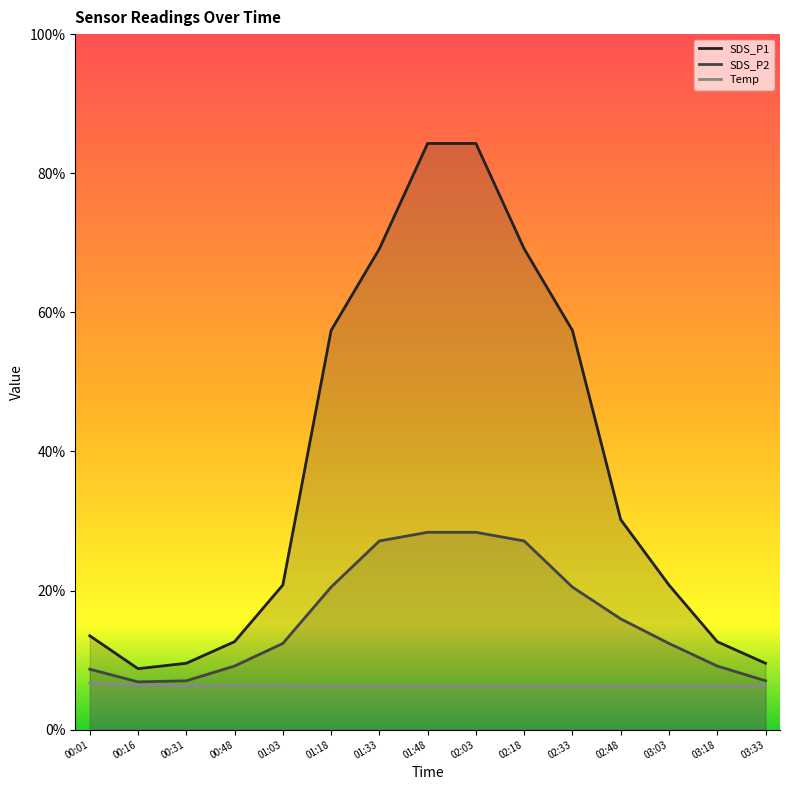

At which category does the chart reach its peak across all series?

01:48